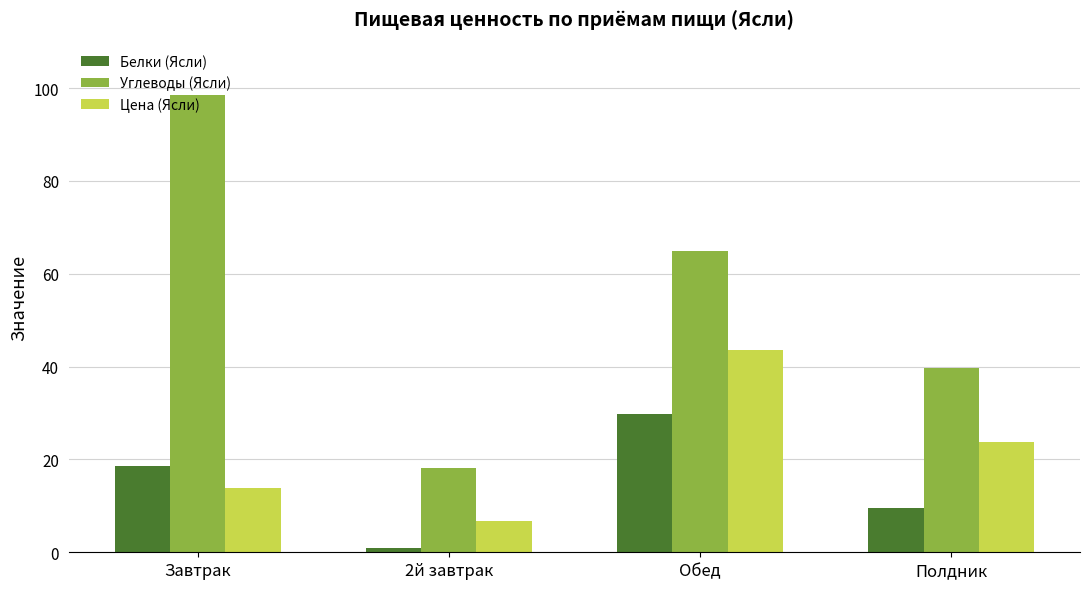

Are the bars horizontal?

No